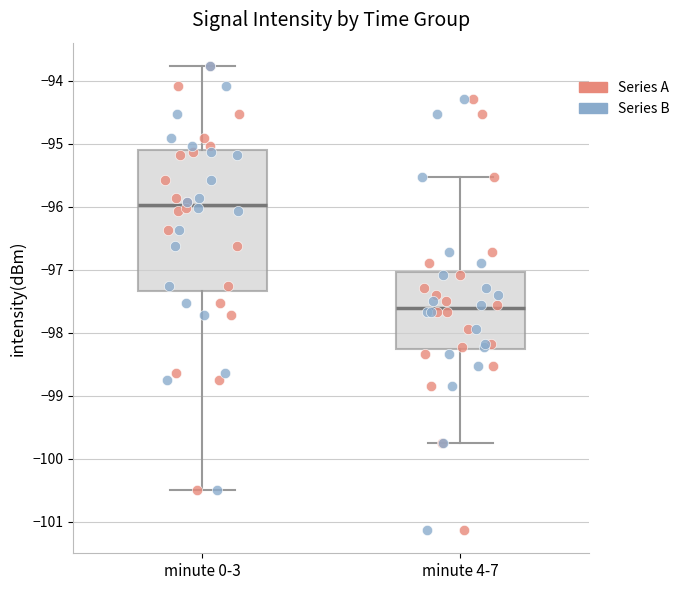

Where does the upper whisker of the box for minute 0-3 end on the y-axis? The values are not printed on the chart, so give them approximately, as read against the axis.

-93.8